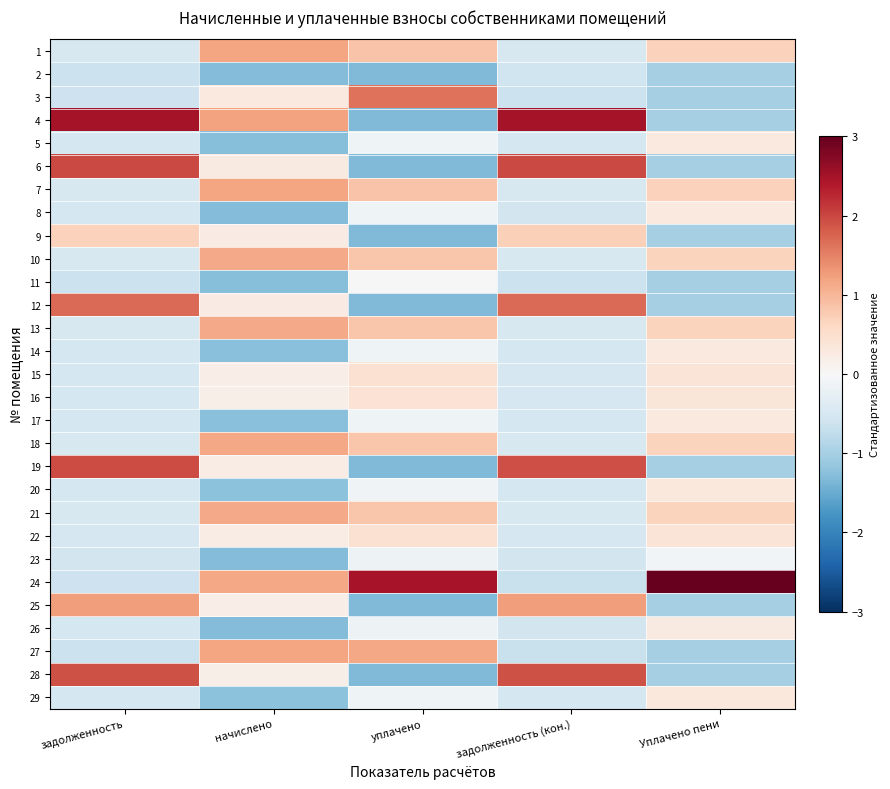

Which has a higher value, уплачено or Уплачено пени?

уплачено